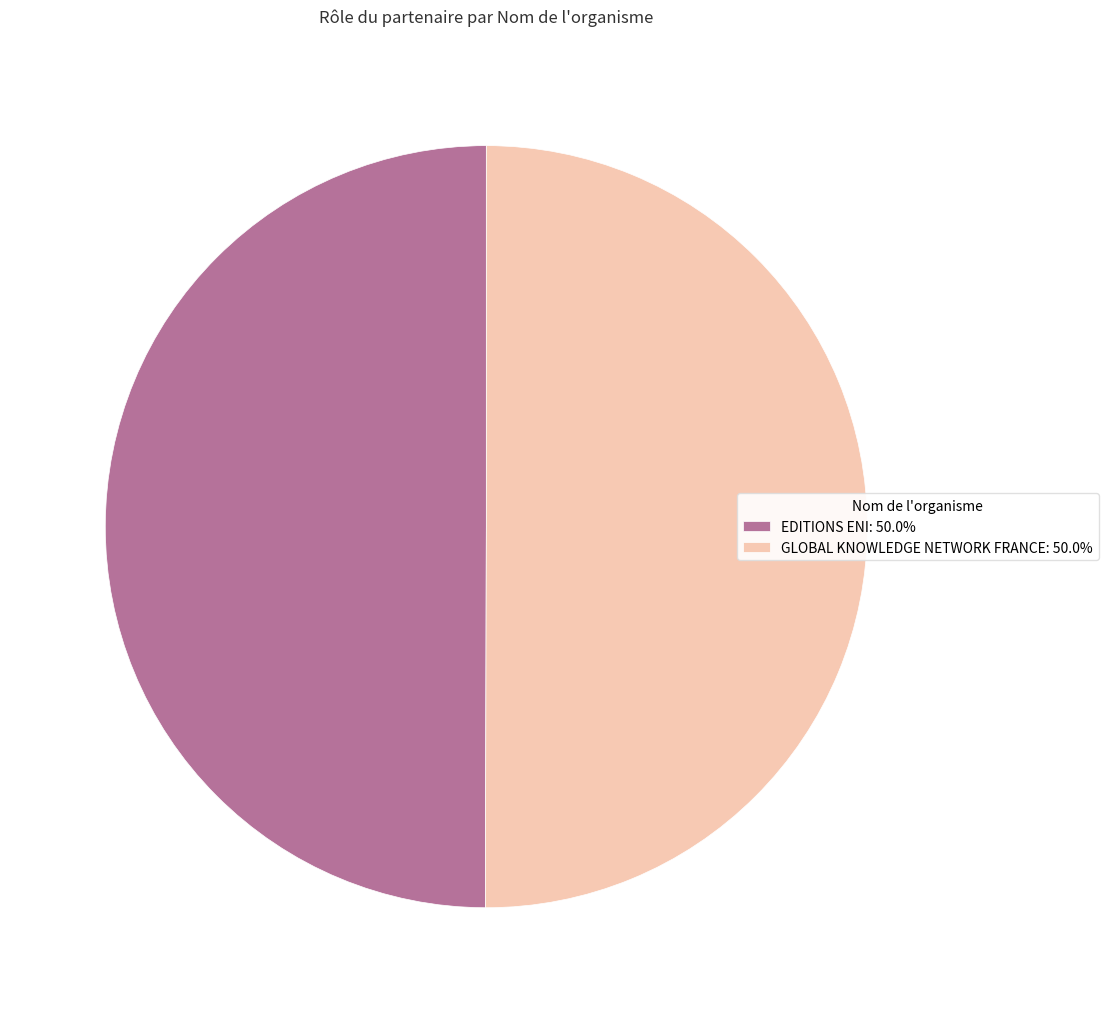

What is the ratio of the value at EDITIONS ENI to the value at GLOBAL KNOWLEDGE NETWORK FRANCE?

1.0